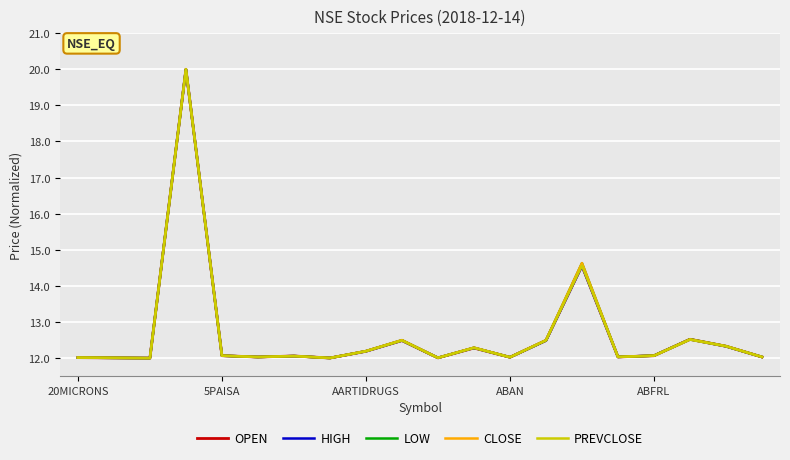

What is the minimum value shown in the chart?

12.0